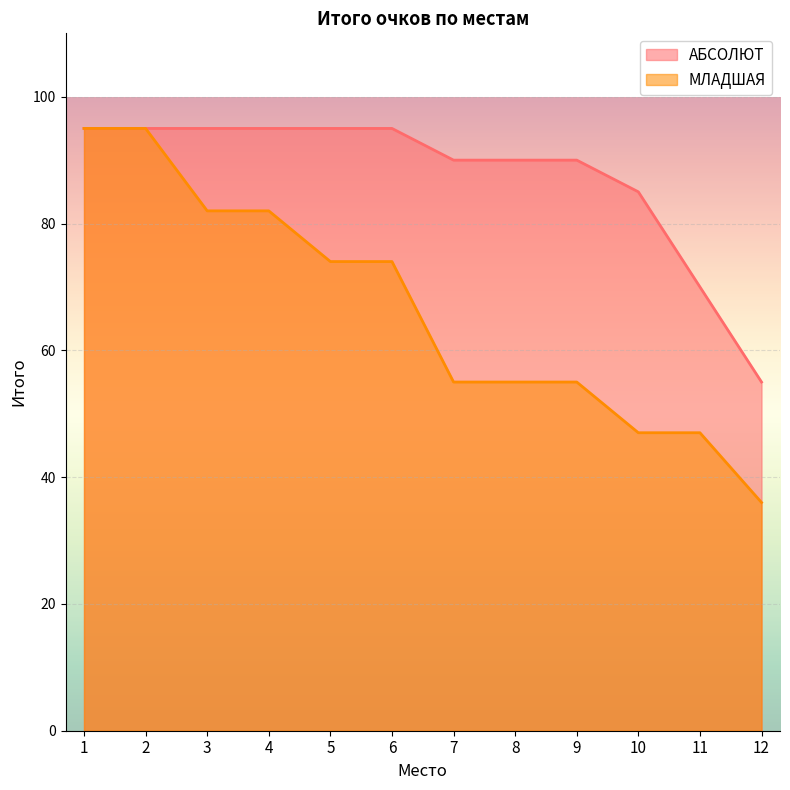

Count the МЛАДШАЯ values in the range 55 to 82.

7